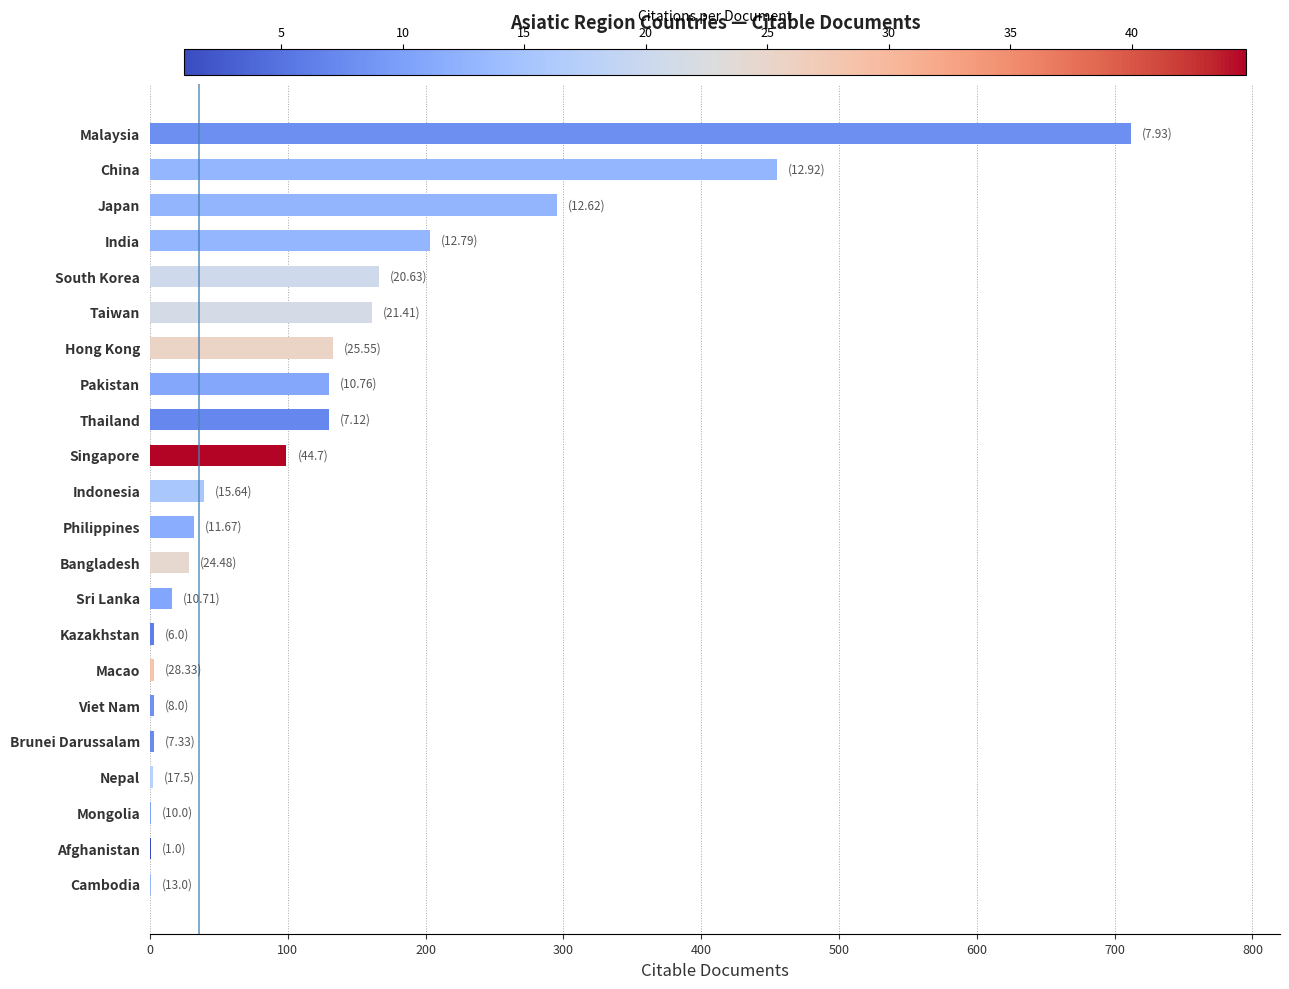

What is the sum of all values?

2616